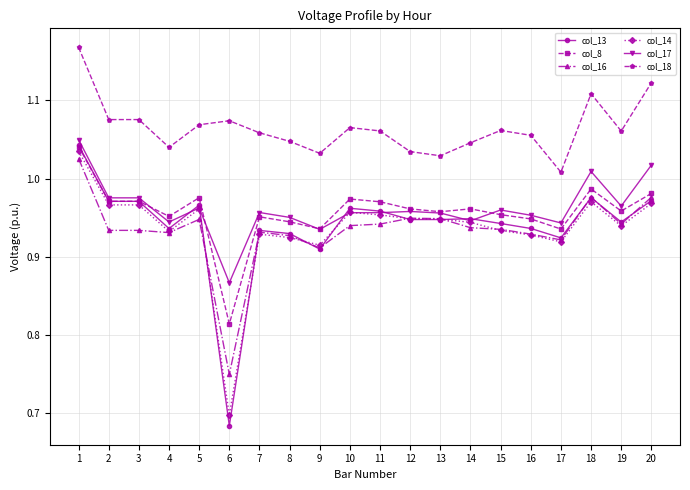

The value of col_16 at 18 is 1.5. True or false?

False